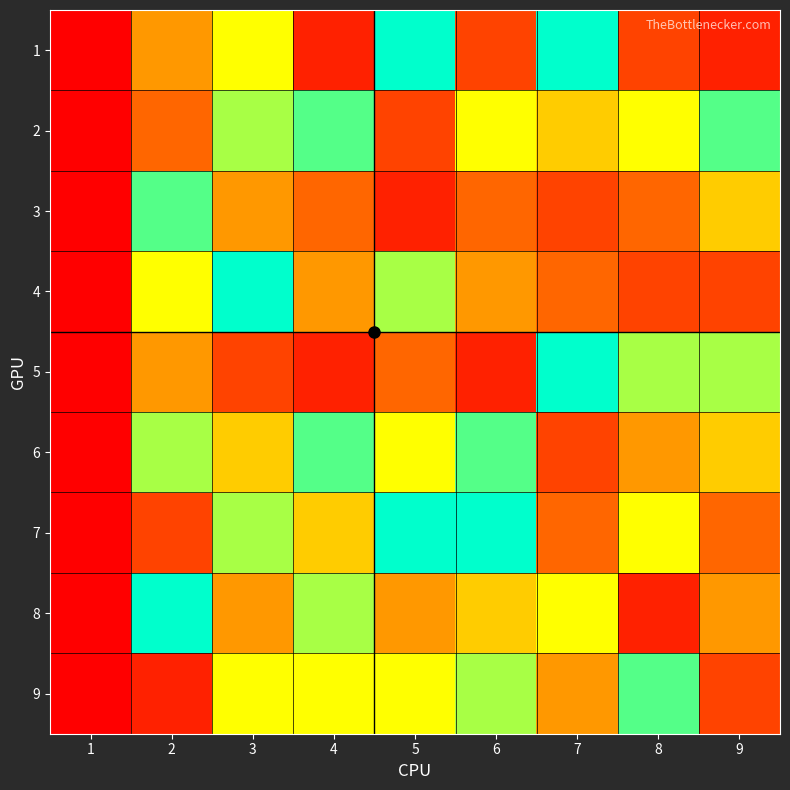

Reading left to right, extract all data points from this chart.

1: 1=0	2=4	3=6	4=1	5=9	6=2	7=9	8=2	9=1
2: 1=0	2=3	3=7	4=8	5=2	6=6	7=5	8=6	9=8
3: 1=0	2=8	3=4	4=3	5=1	6=3	7=2	8=3	9=5
4: 1=0	2=6	3=9	4=4	5=7	6=4	7=3	8=2	9=2
5: 1=0	2=4	3=2	4=1	5=3	6=1	7=9	8=7	9=7
6: 1=0	2=7	3=5	4=8	5=6	6=8	7=2	8=4	9=5
7: 1=0	2=2	3=7	4=5	5=9	6=9	7=3	8=6	9=3
8: 1=0	2=9	3=4	4=7	5=4	6=5	7=6	8=1	9=4
9: 1=0	2=1	3=6	4=6	5=6	6=7	7=4	8=8	9=2